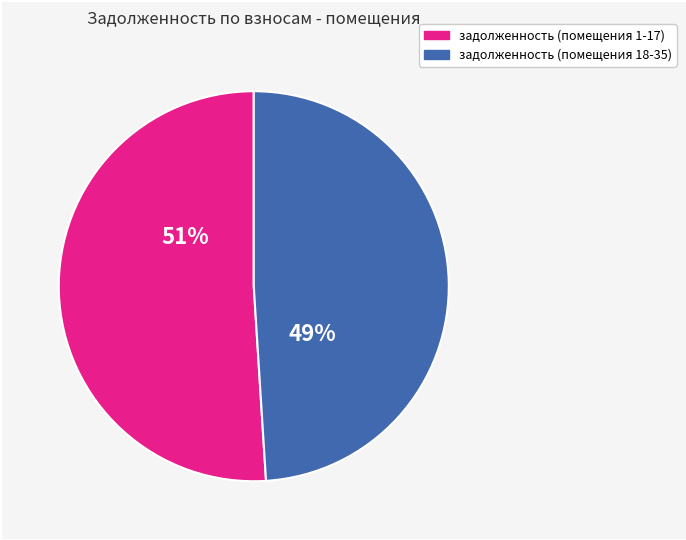

Is there any slice that represents more than half of the pie?

Yes